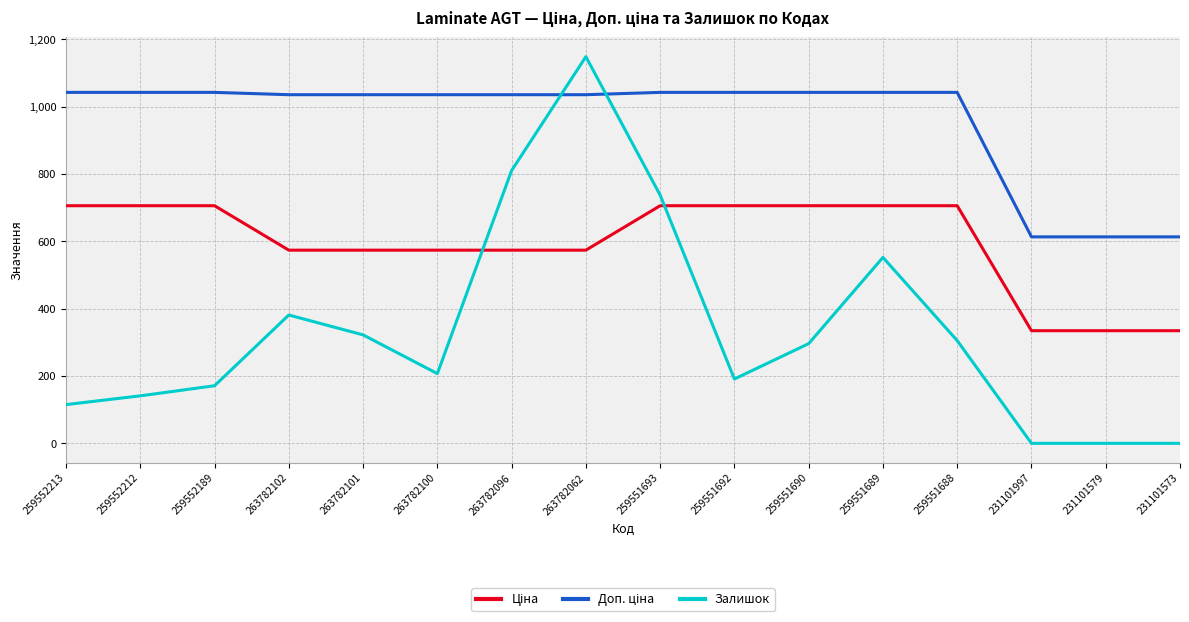

What is the difference between the highest and lowest values at 263782102?

654.1